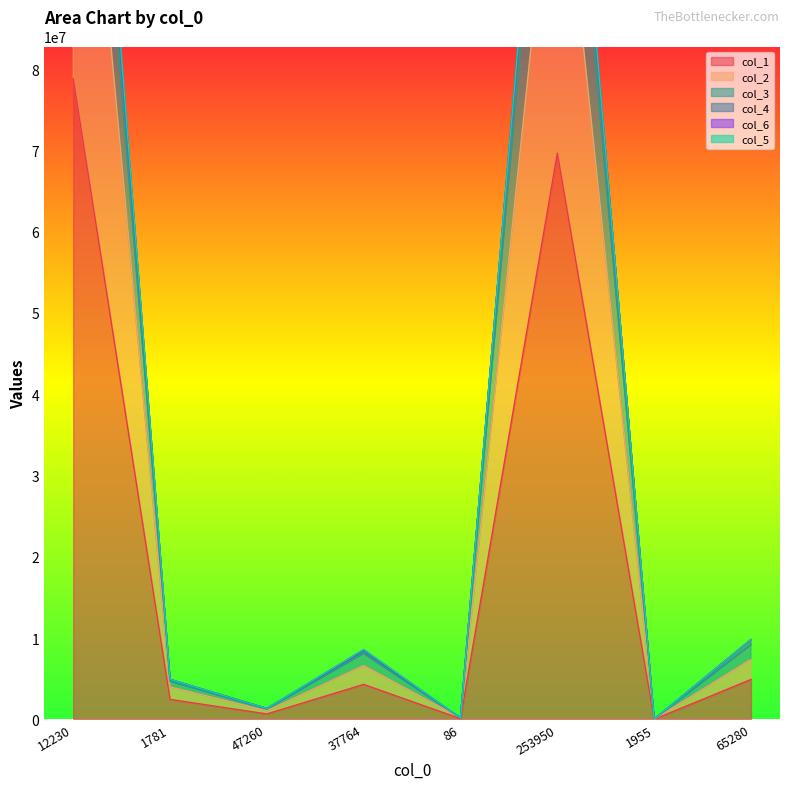

The col_1 series shows 1215434 at 37764. True or false?

False